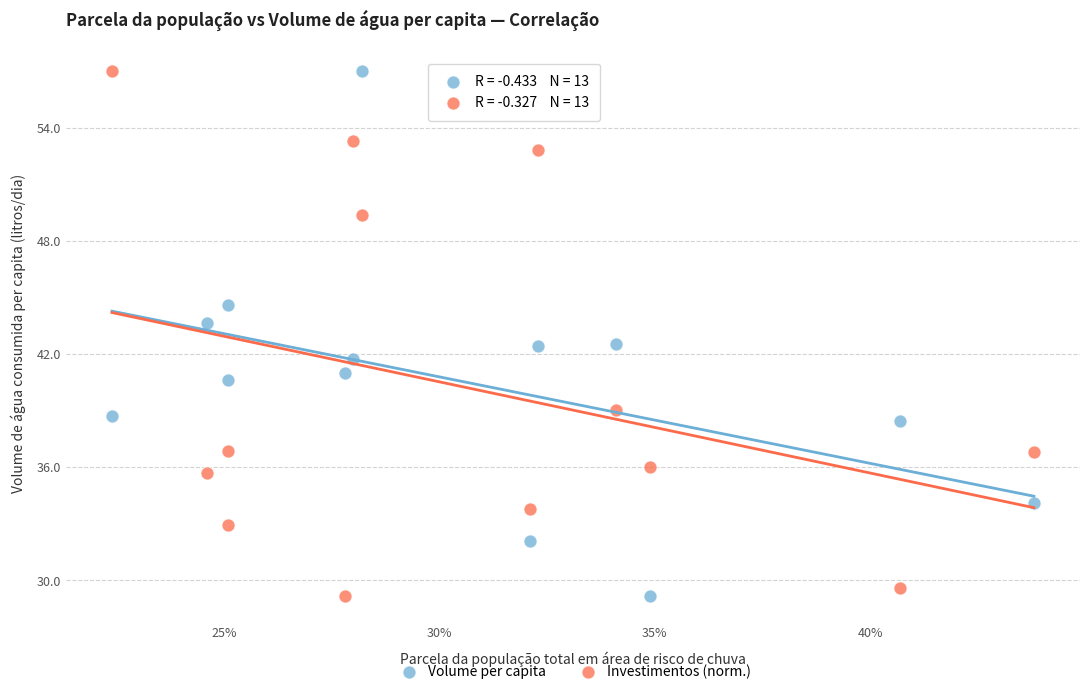

Across all data points, what is the range of Y values (max minus min)?

27.8